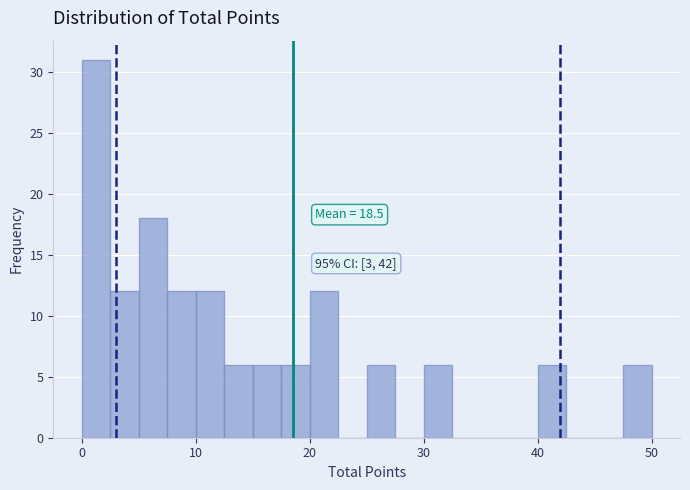

Around what value on the x-axis is the tallest bar? Give the approximate position of its centre, as read against the axis.

1